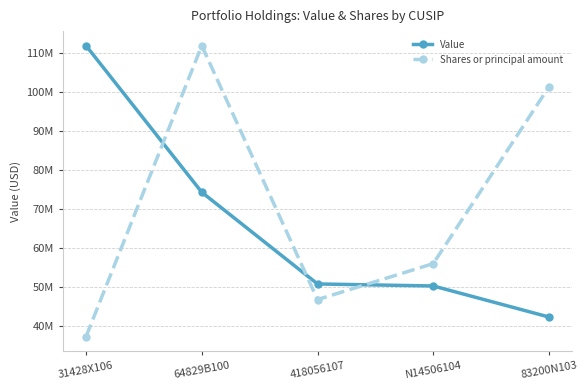

What is the smallest value displayed?

37241057.8